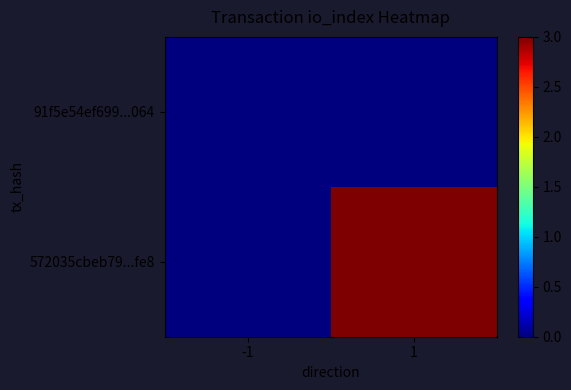

What is the total value across all series at 1?

3